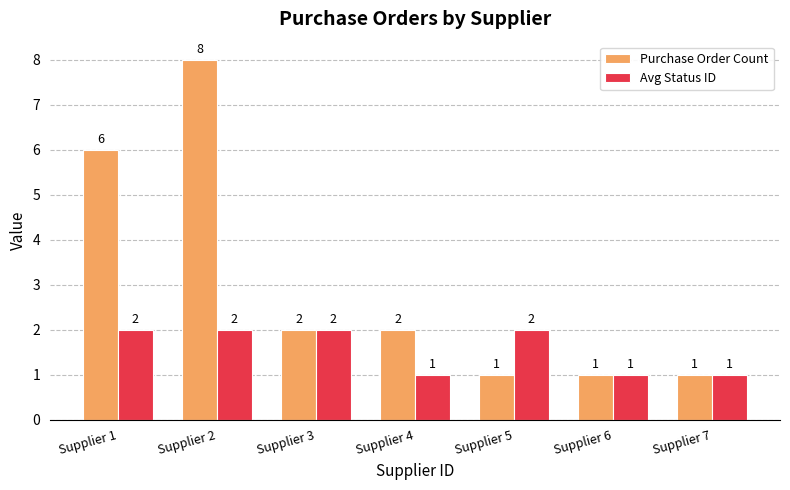

How many bars are there in each group?

2